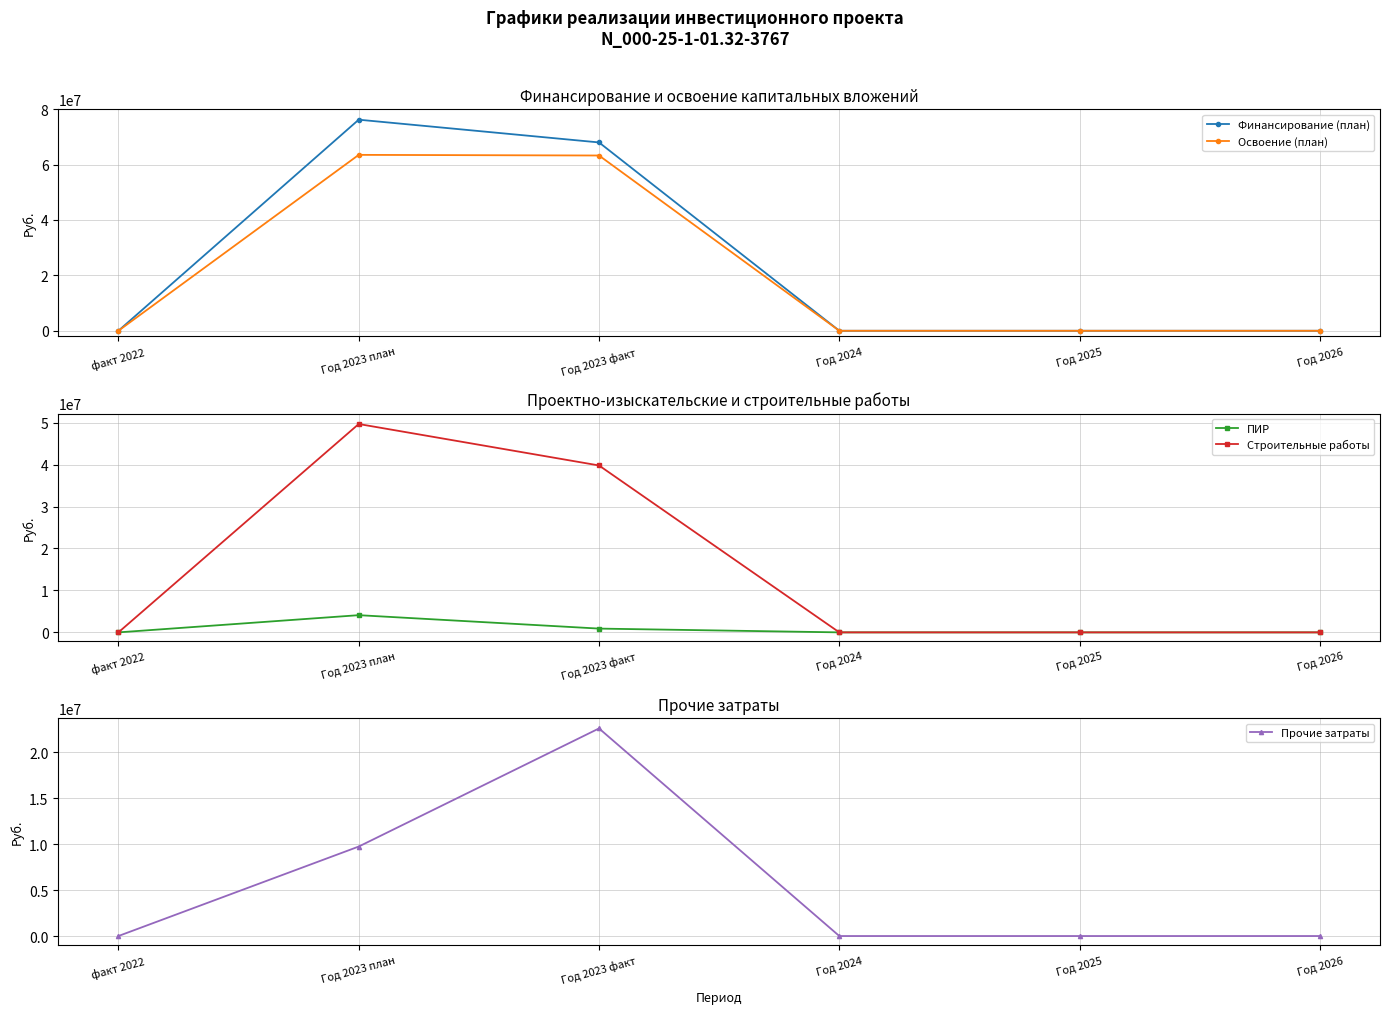

How many interior local peaks does the Прочие затраты series have?

1